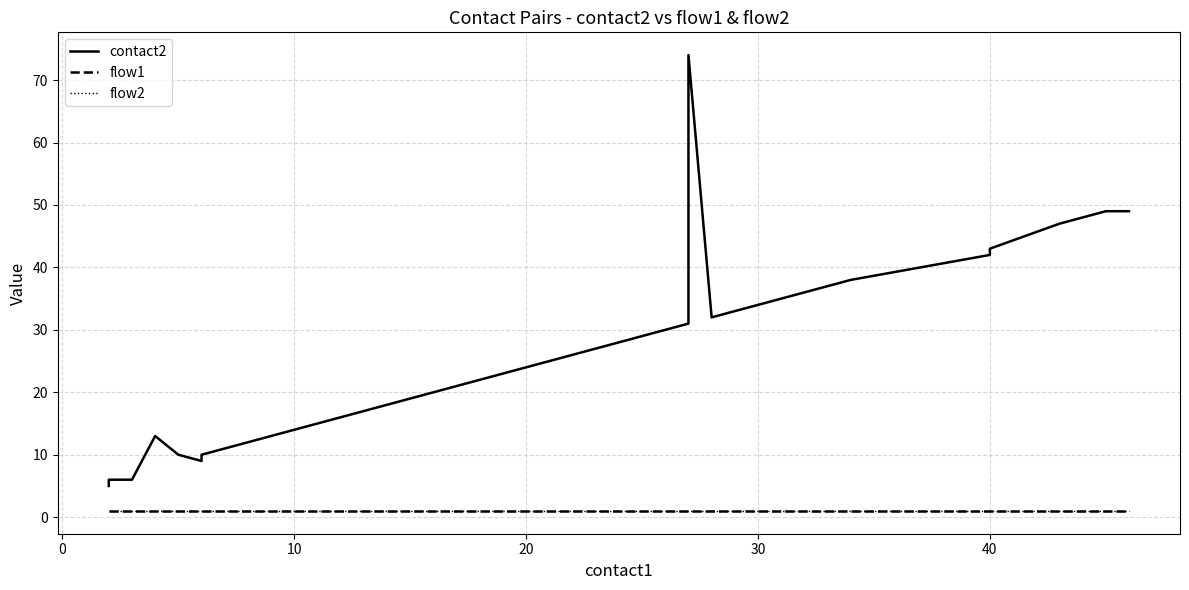

What is the total value across all series at 15?

21